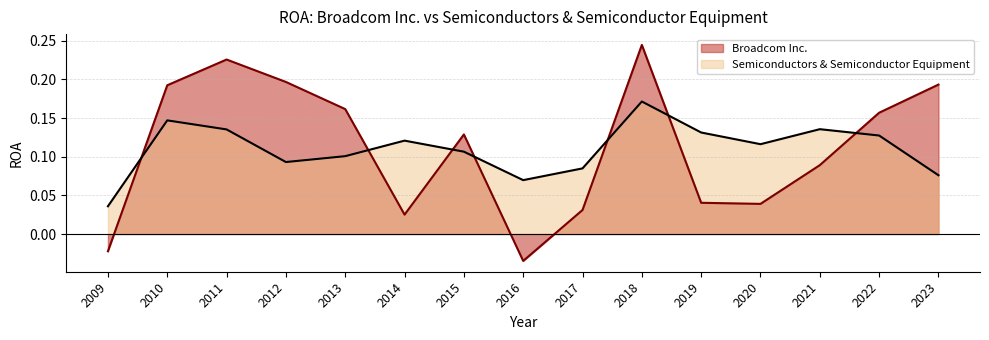

True or false: Semiconductors & Semiconductor Equipment has a value of 0.1 at 2009.

False